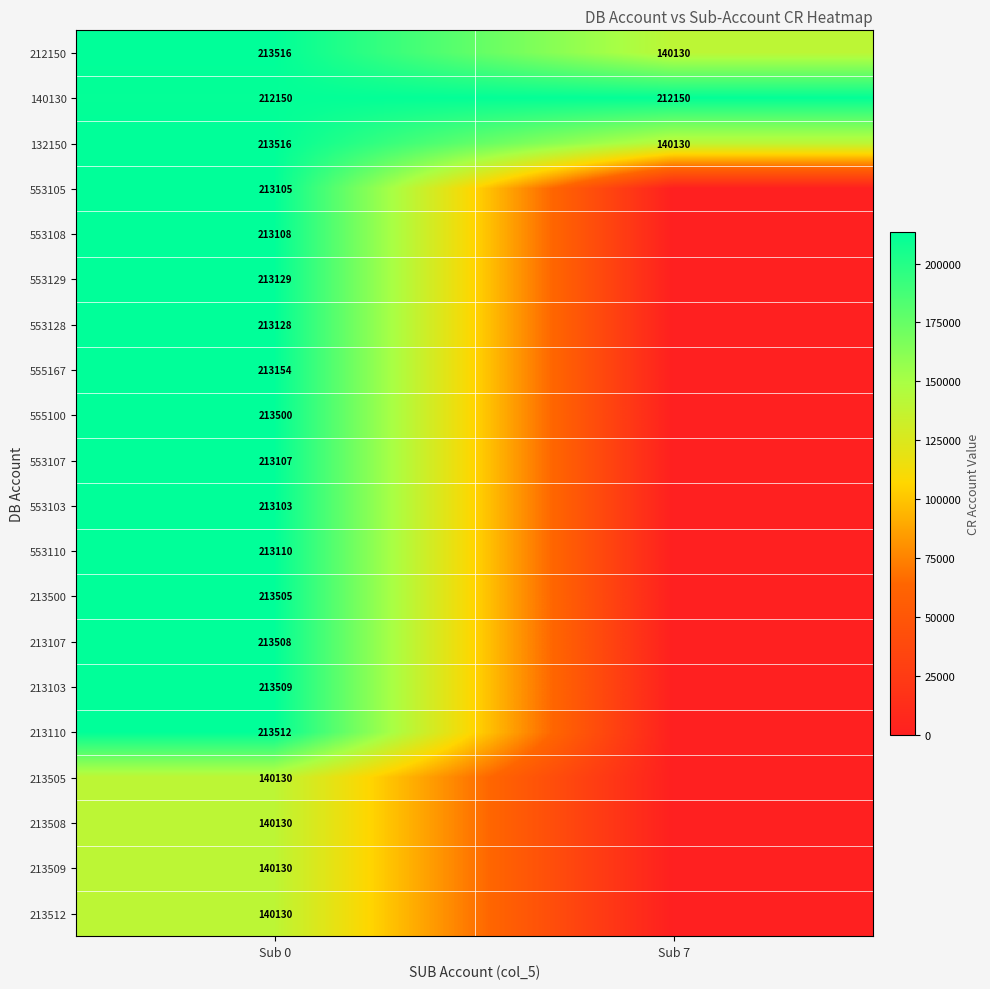

True or false: 213509 has a value of 140130 at Sub 0.

True